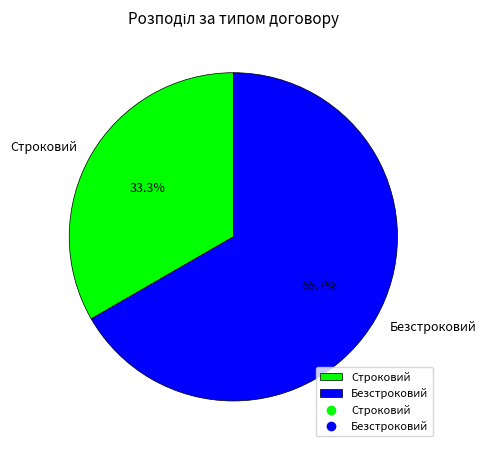

To the nearest percent, what is the average slice percentage?

50%